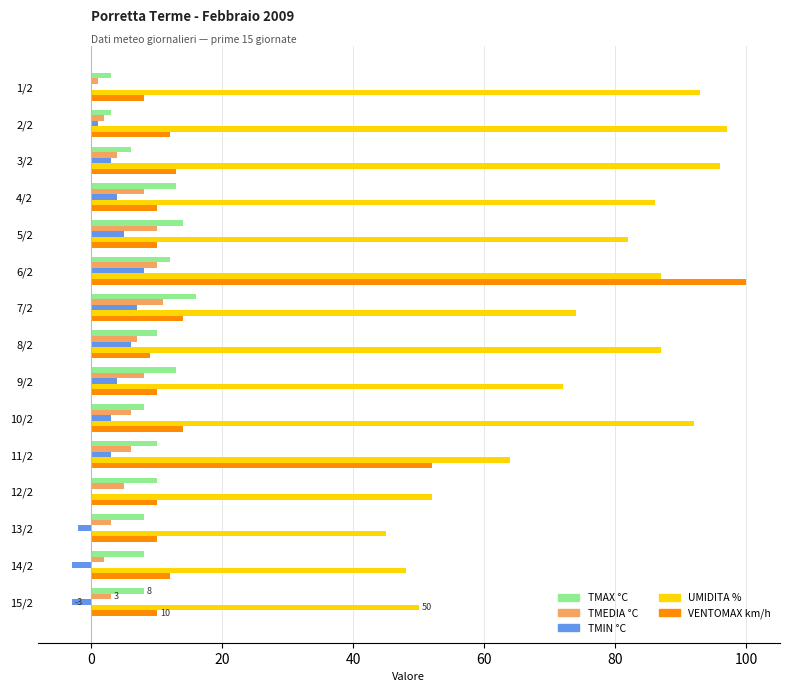

What is the maximum value for TMAX °C?

16